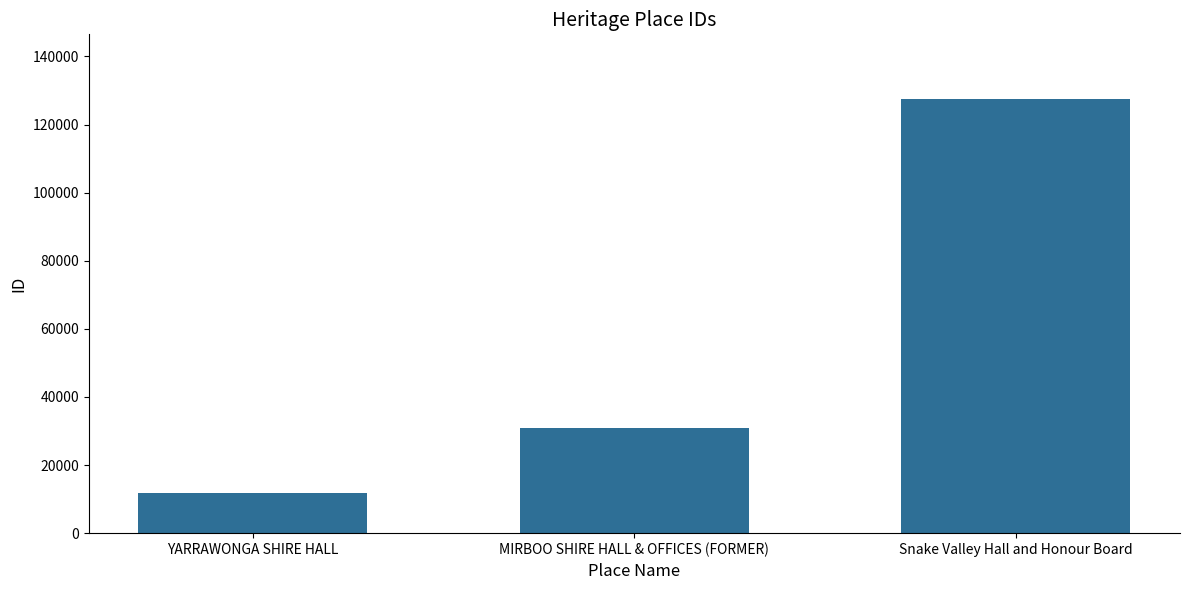

The chart shows a value of 11802 at YARRAWONGA SHIRE HALL. True or false?

True